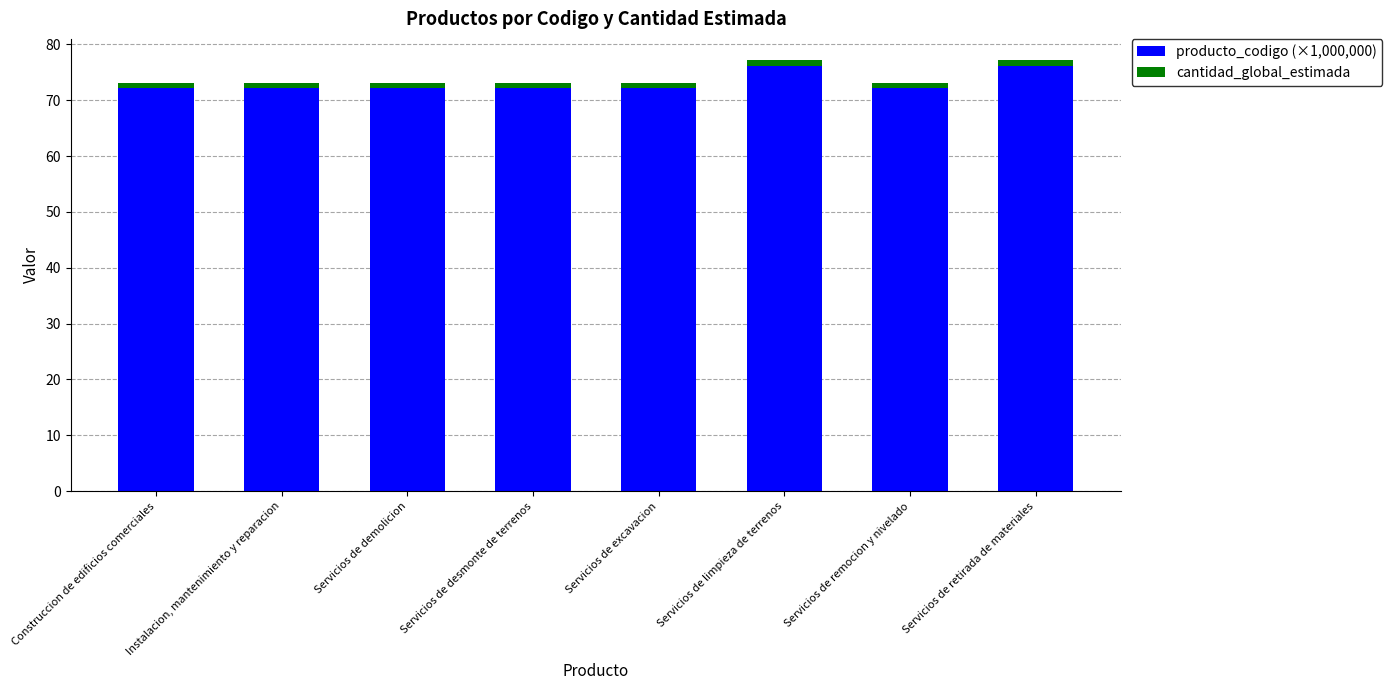

What is the average value of the producto_codigo (×1,000,000) series?

73.1